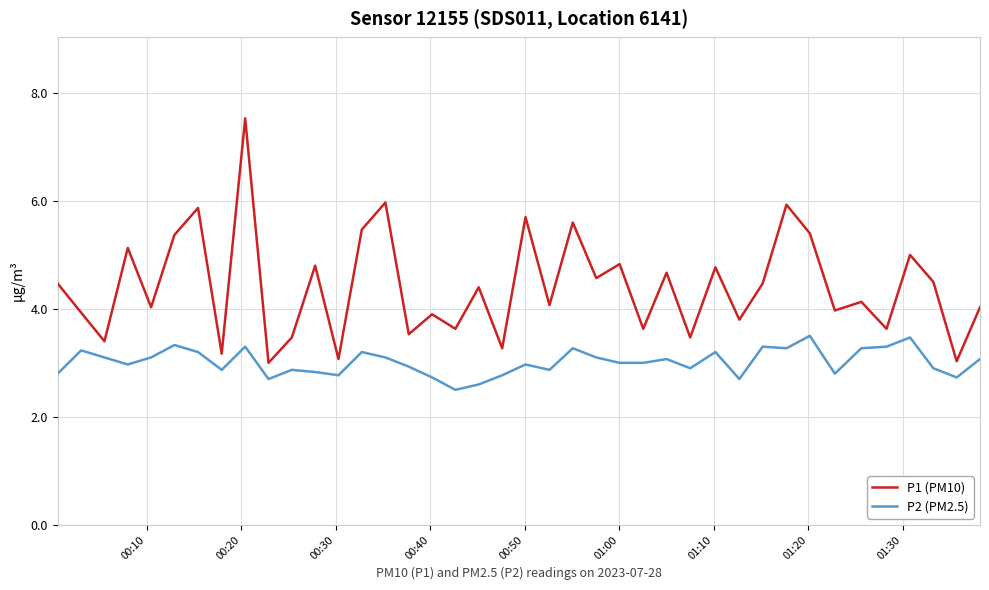

True or false: P1 (PM10) and P2 (PM2.5) cross at least once.

False